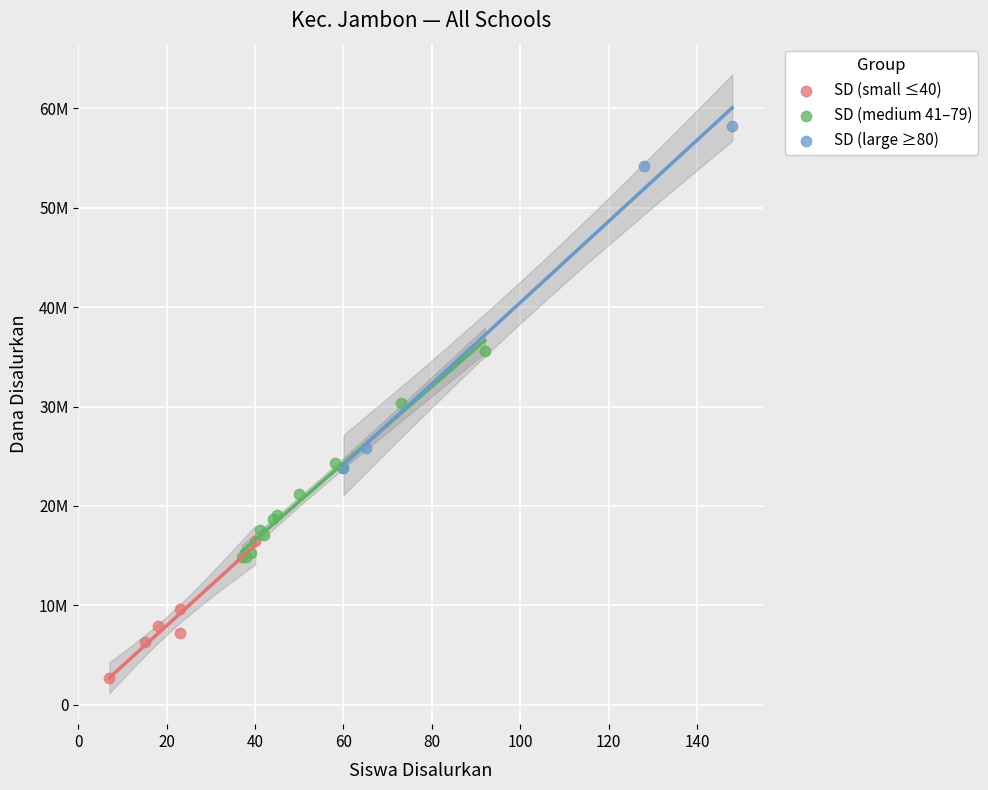

Which series reaches the minimum Y coordinate?

SD (small ≤40)